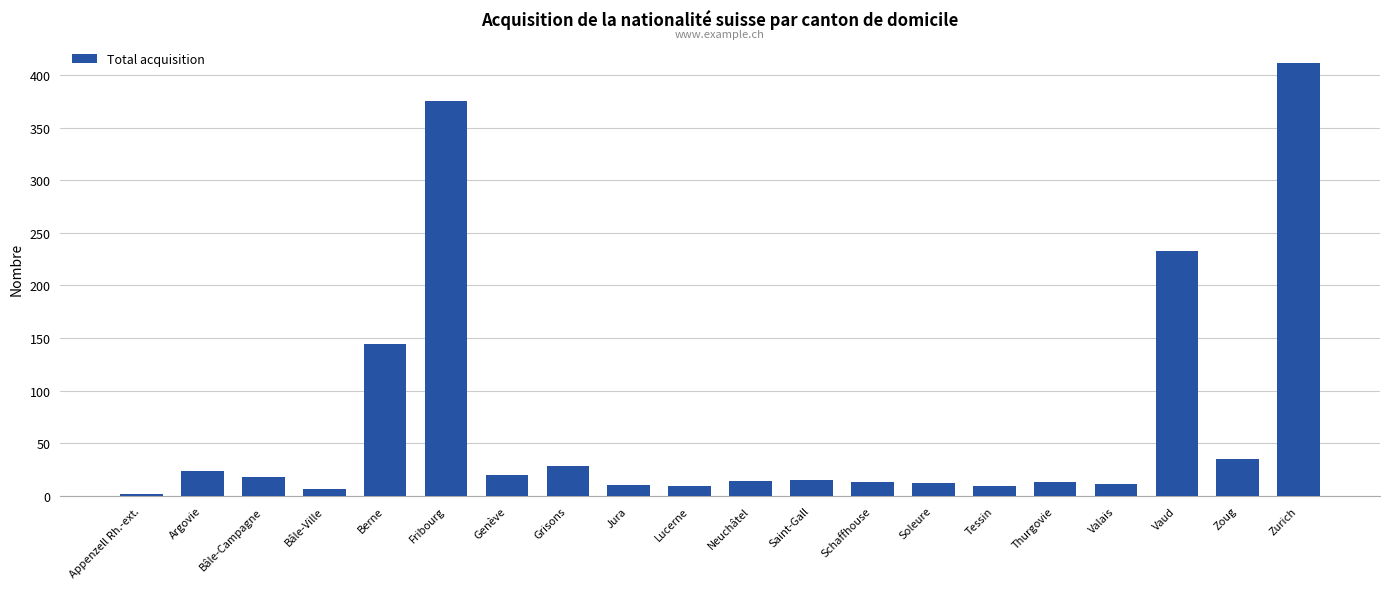

Is it true that the value at Lucerne is 9?

True